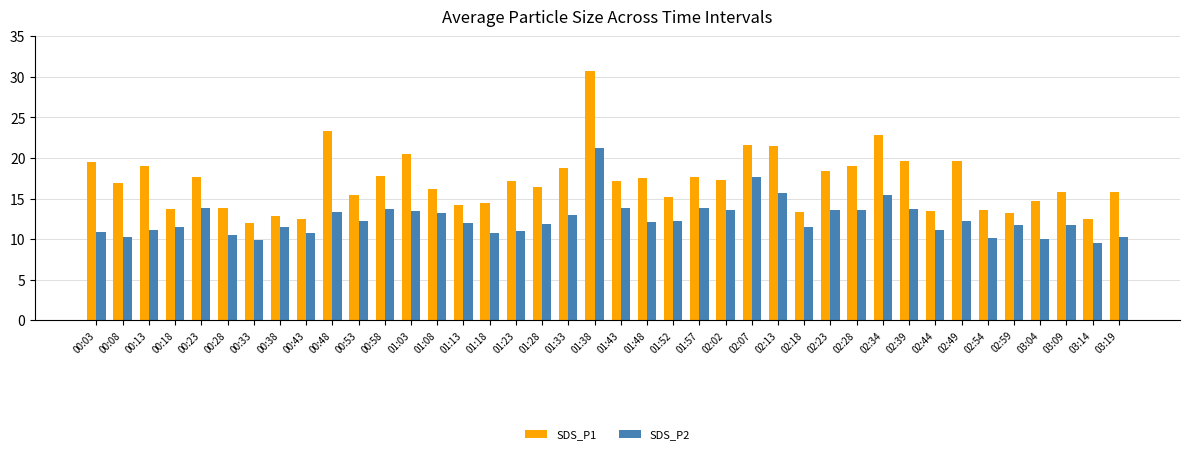

At which label does SDS_P1 first exceed 17?

00:03